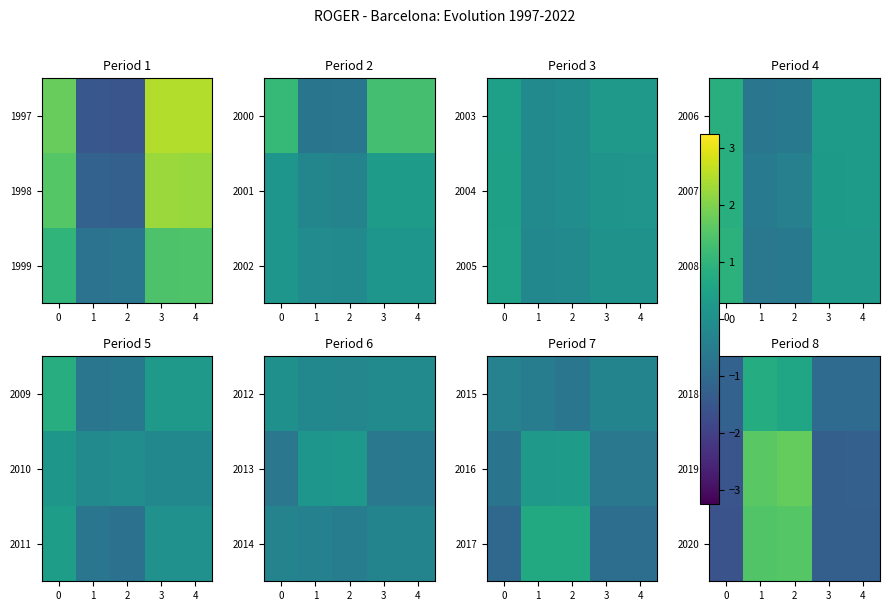

What is the difference between the second highest and second lowest values in the 2019 series?

2.9